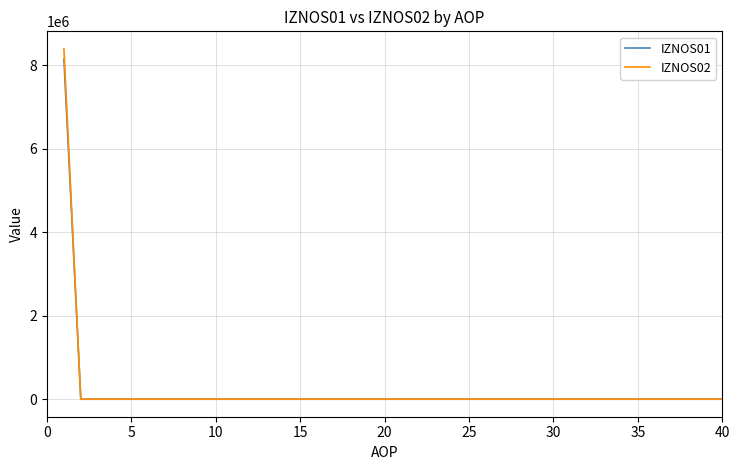

What is the greatest value displayed?

8387166